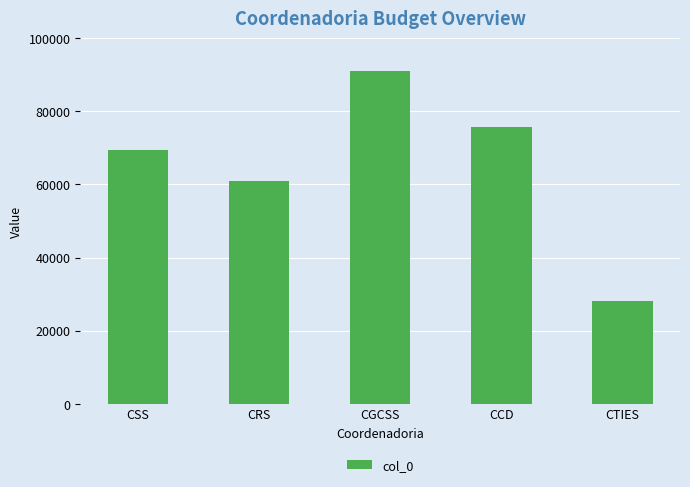

Count the values in the range 61029 to 75849.

3